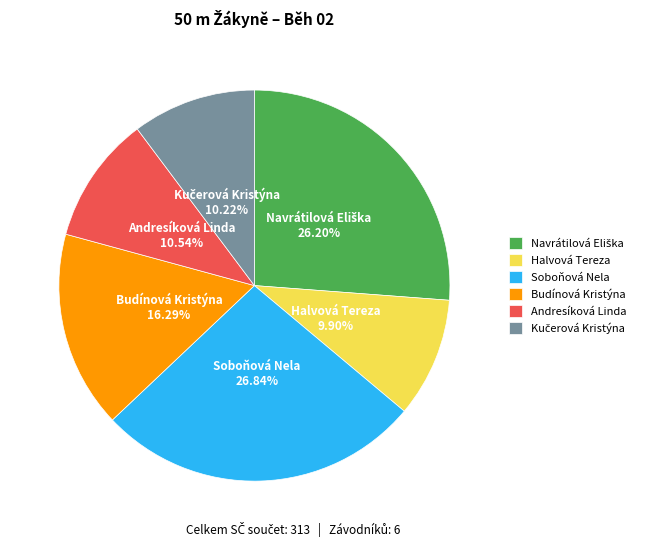

Is the sum of Halvová Tereza and Budínová Kristýna greater than half?

No